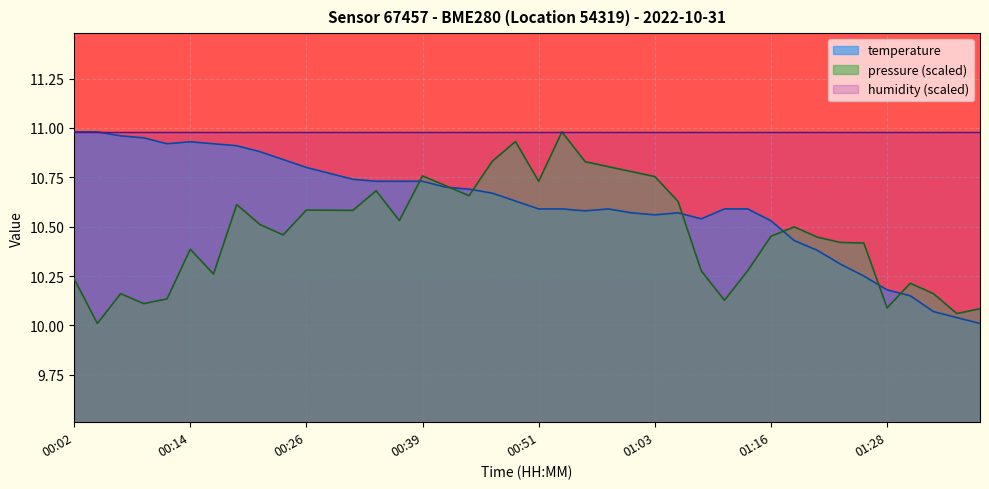

True or false: the data shows 10.7 at 00:36.

True